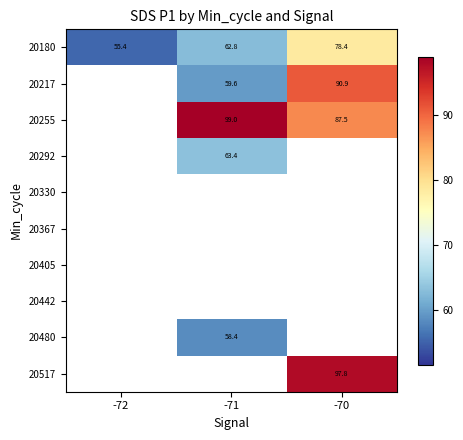

At which category does the chart reach its minimum across all series?

-72